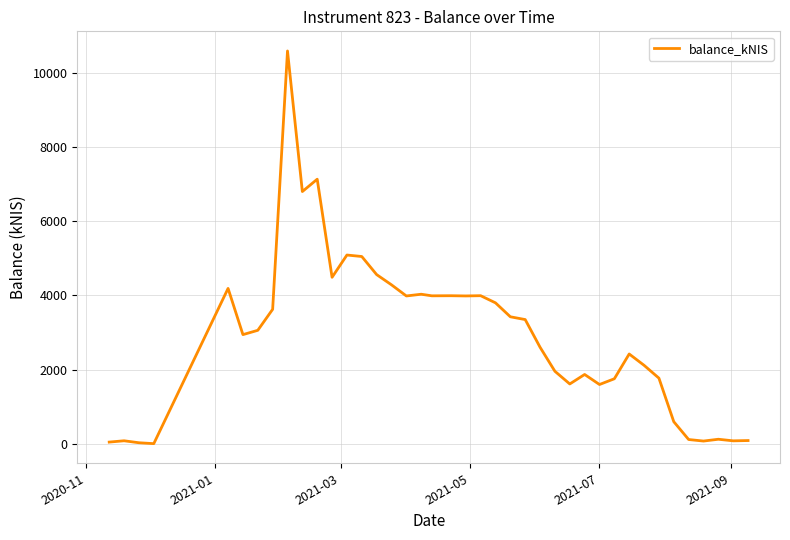

What is the difference between the second highest and minimum values?

7135.7